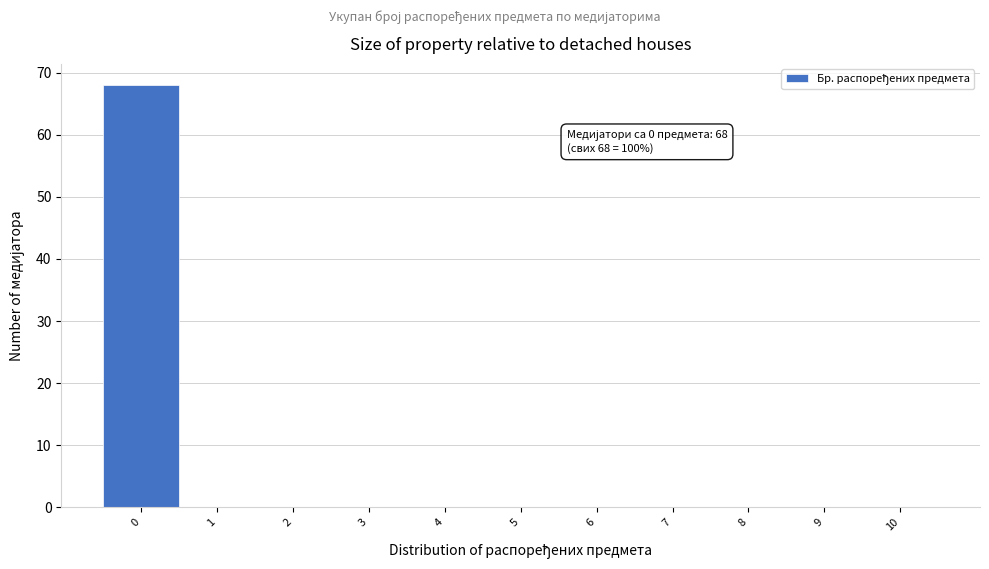

Reading left to right, transcribe all the data shown in this chart.

0=68	1=0	2=0	3=0	4=0	5=0	6=0	7=0	8=0	9=0	10=0